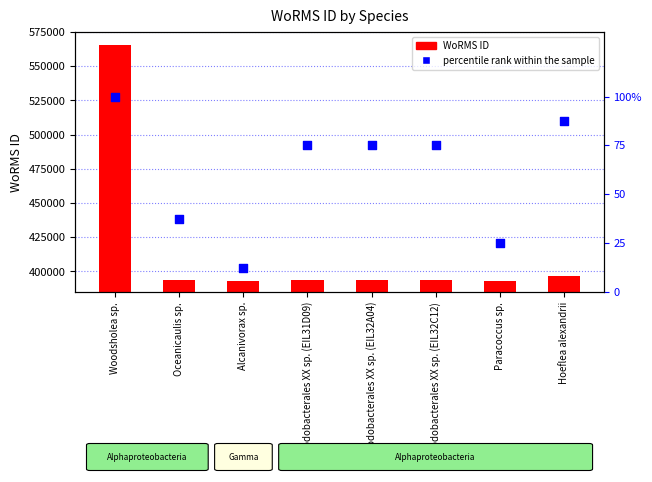

Which series has the largest total across all categories?

WoRMS ID